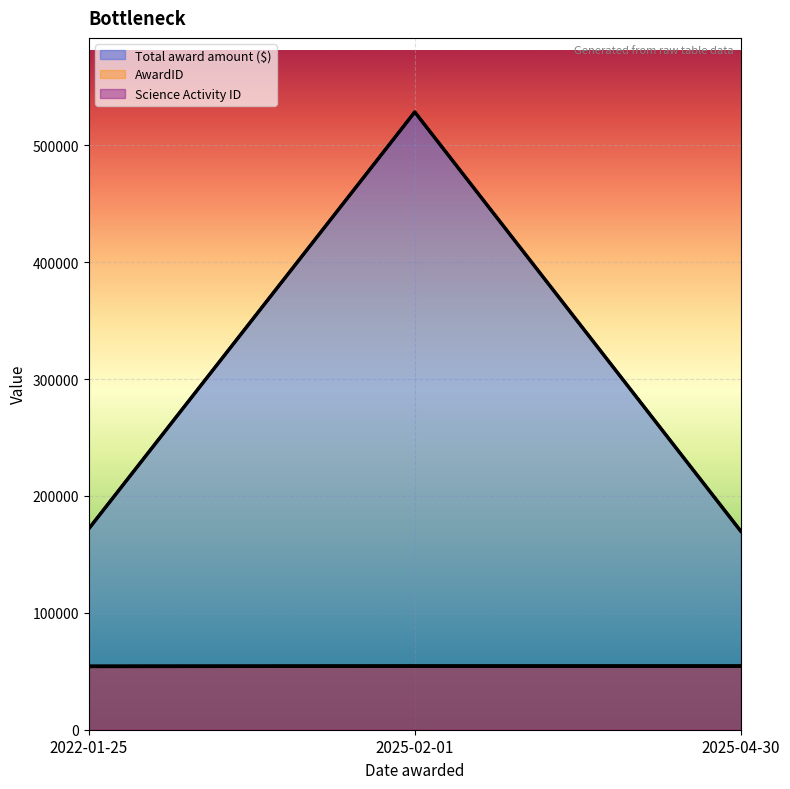

What is the approximate value of Science Activity ID at 2022-01-25, to the nearest 50?

54200